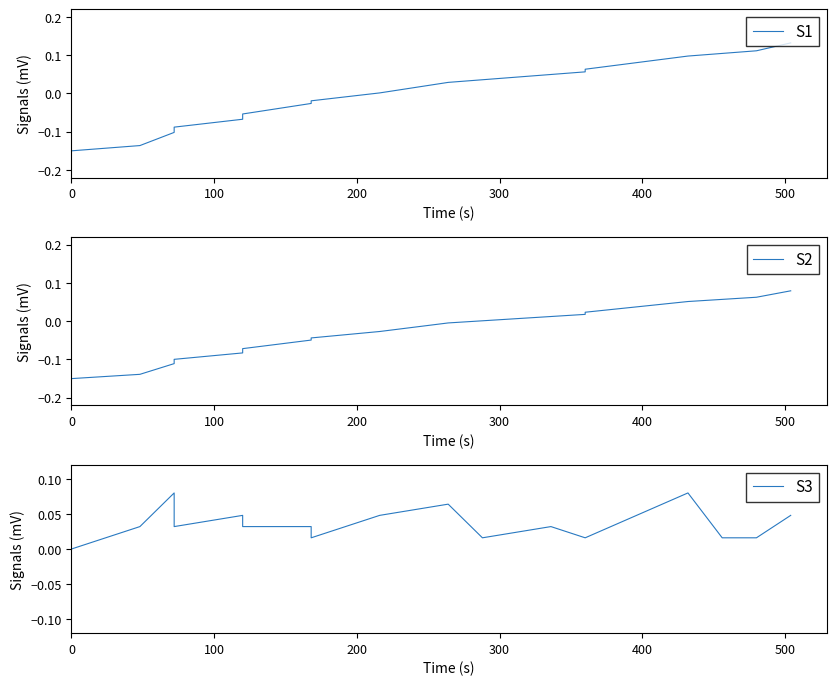

What are all the series names shown in the legend?

S1, S2, S3